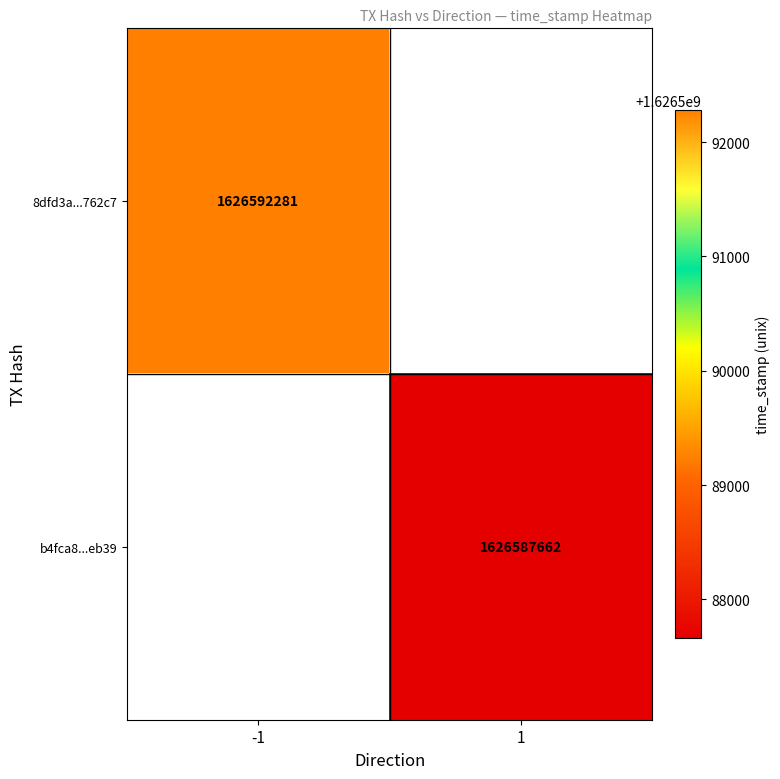

Is the value of 8dfd3a...762c7 at -1 greater than the value of b4fca8...eb39 at 1?

Yes